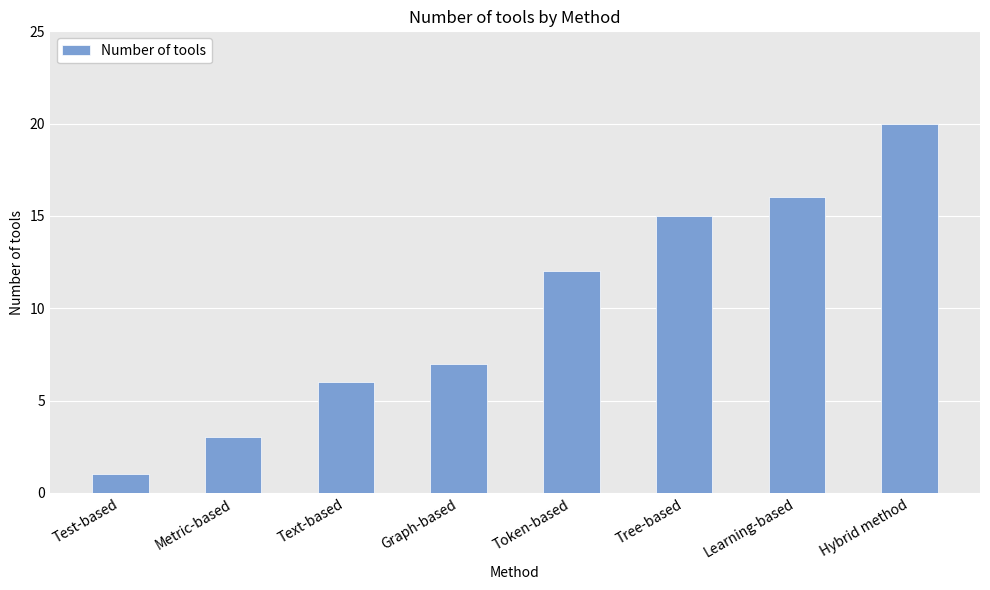

How many values are below 12?

4